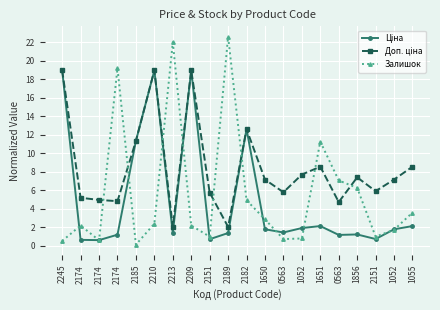

Count the number of categories in the chart.

20